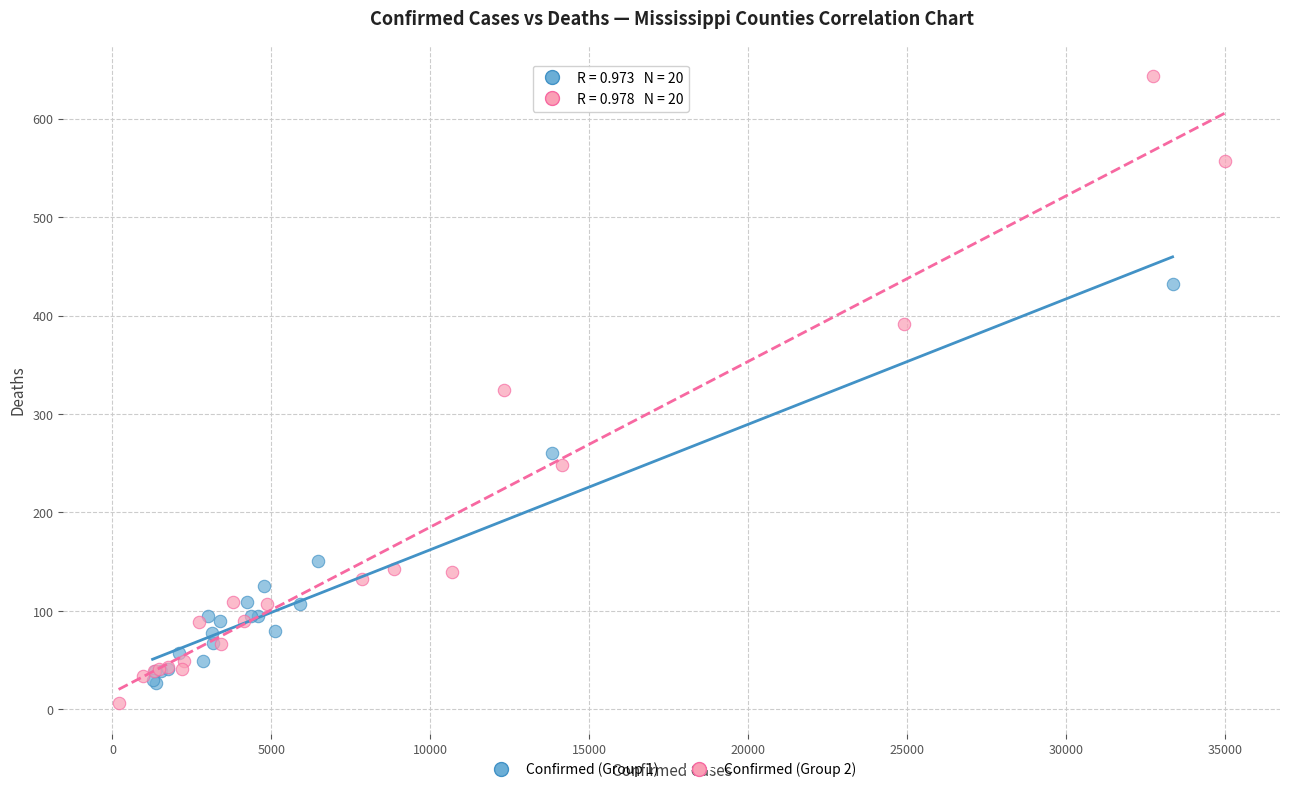

Which series contains the highest Y value?

Confirmed (Group 2)